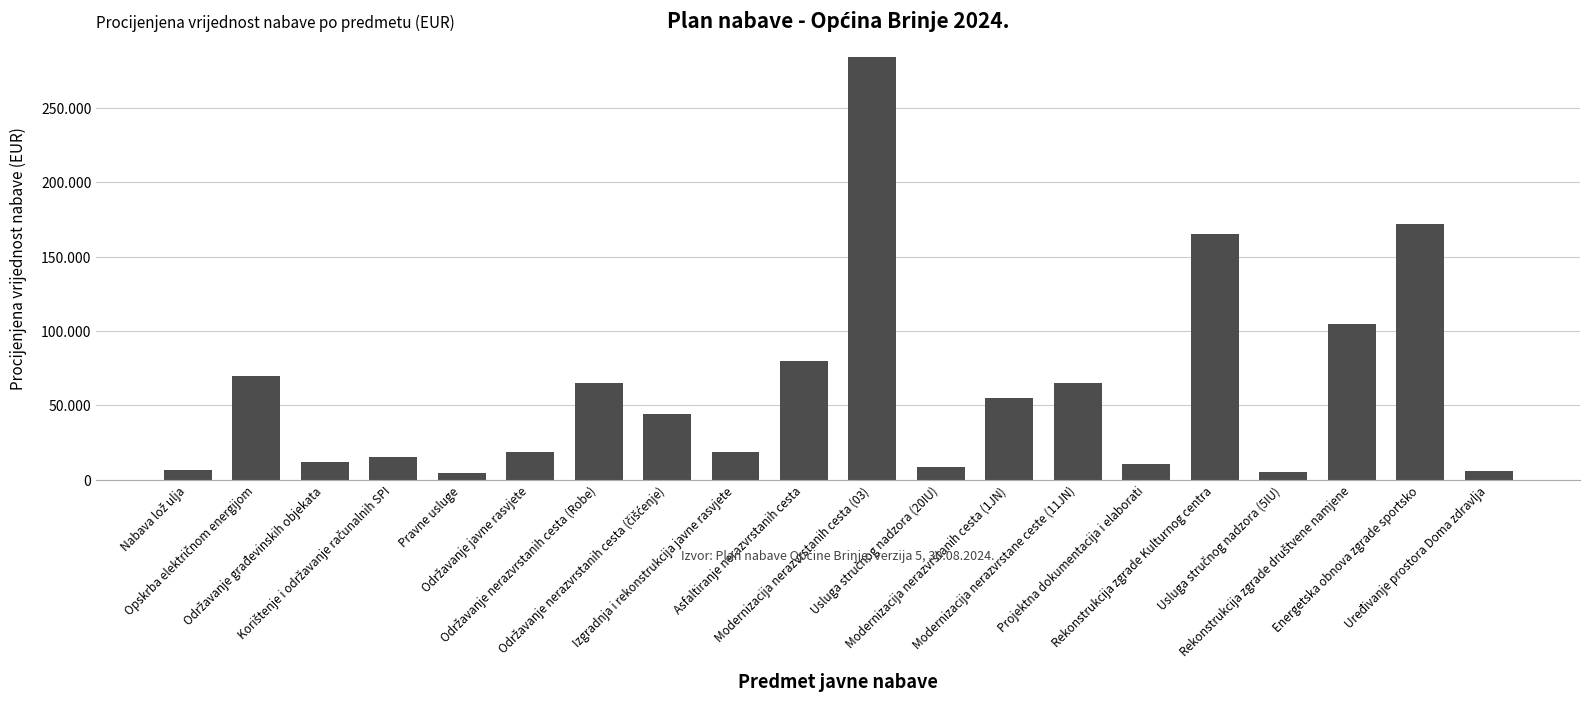

Are the bars grouped side by side (vs. stacked)?

No